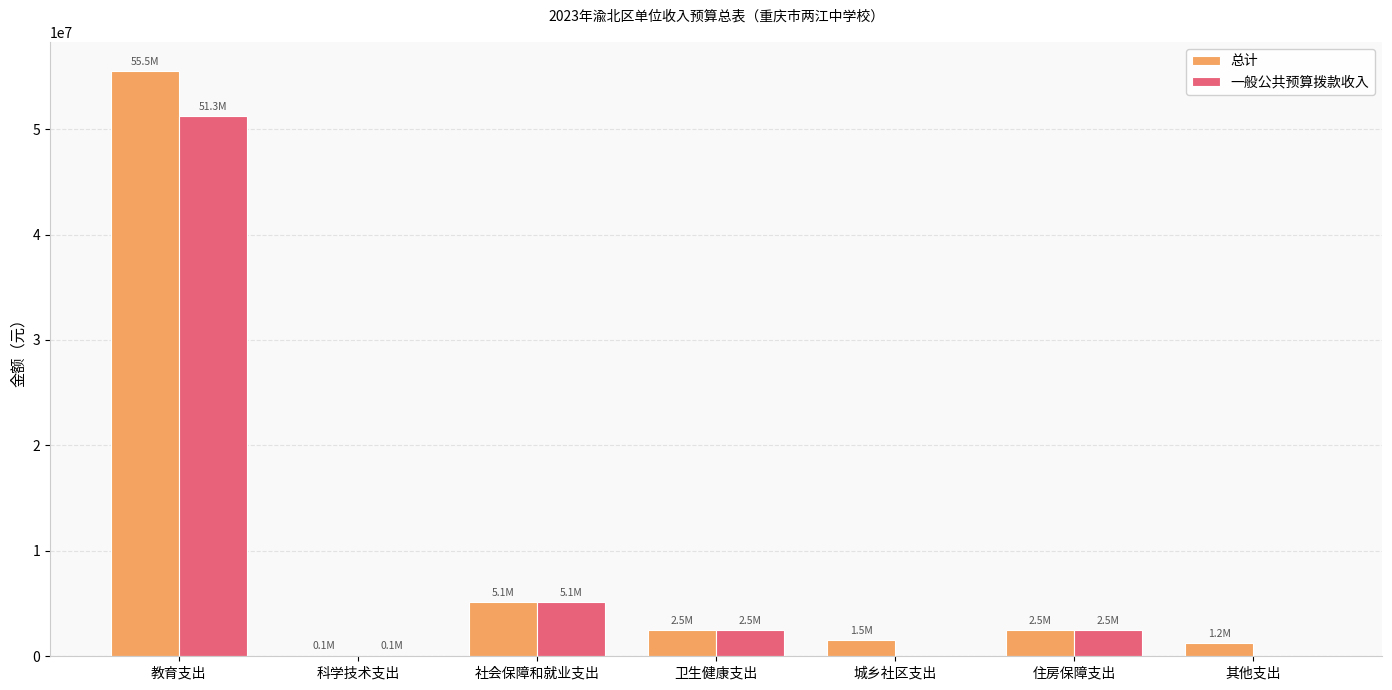

How many data points in 总计 are above 2489554?

4